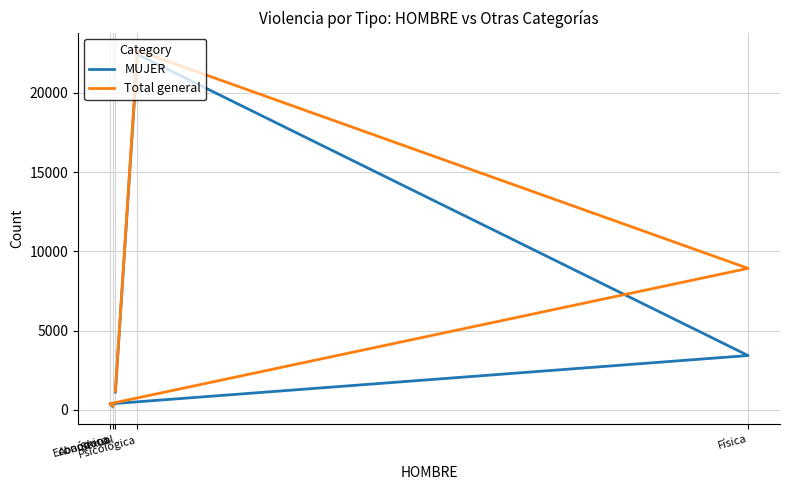

True or false: MUJER and Total general intersect in this chart.

False